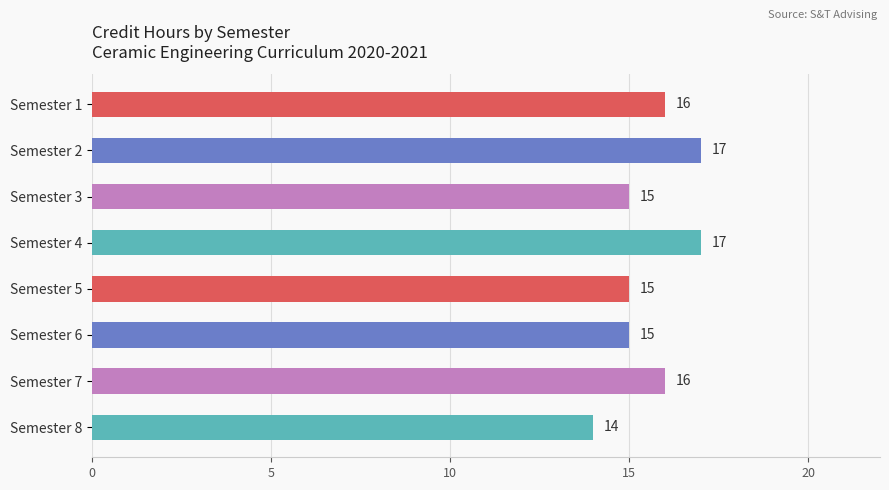

Reading top to bottom, transcribe all the data shown in this chart.

16	17	15	17	15	15	16	14